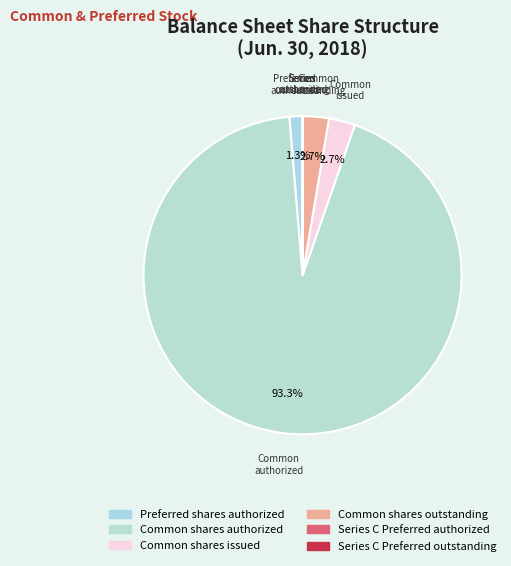

How many segments does this pie chart have?

6